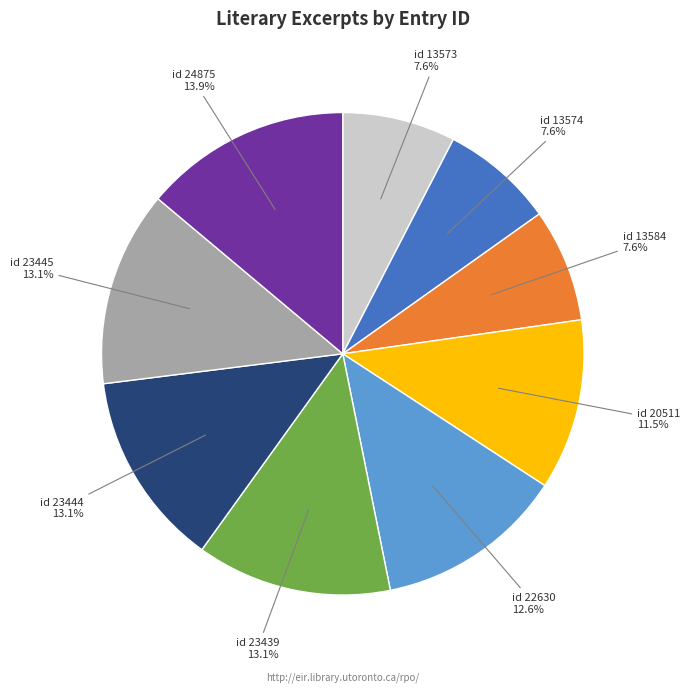

How many slices are in this pie chart?

9